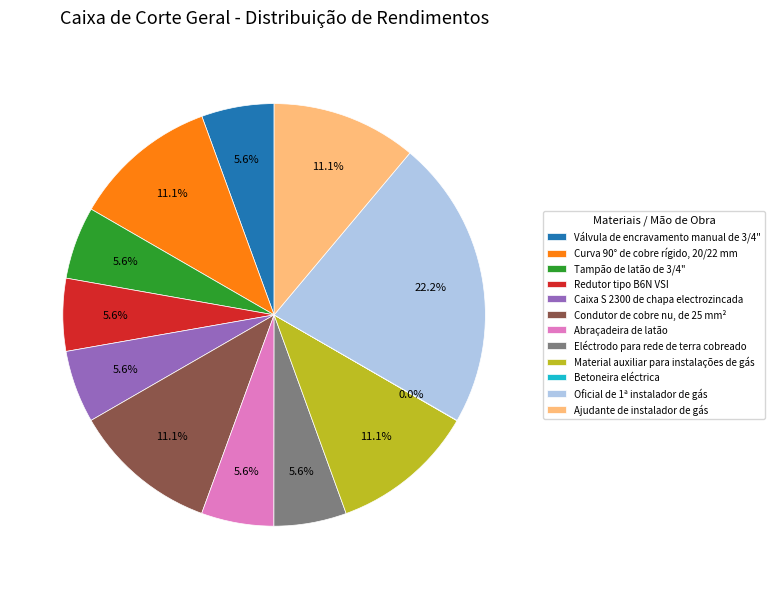

To the nearest percent, what portion does Ajudante de instalador de gás represent?

11%